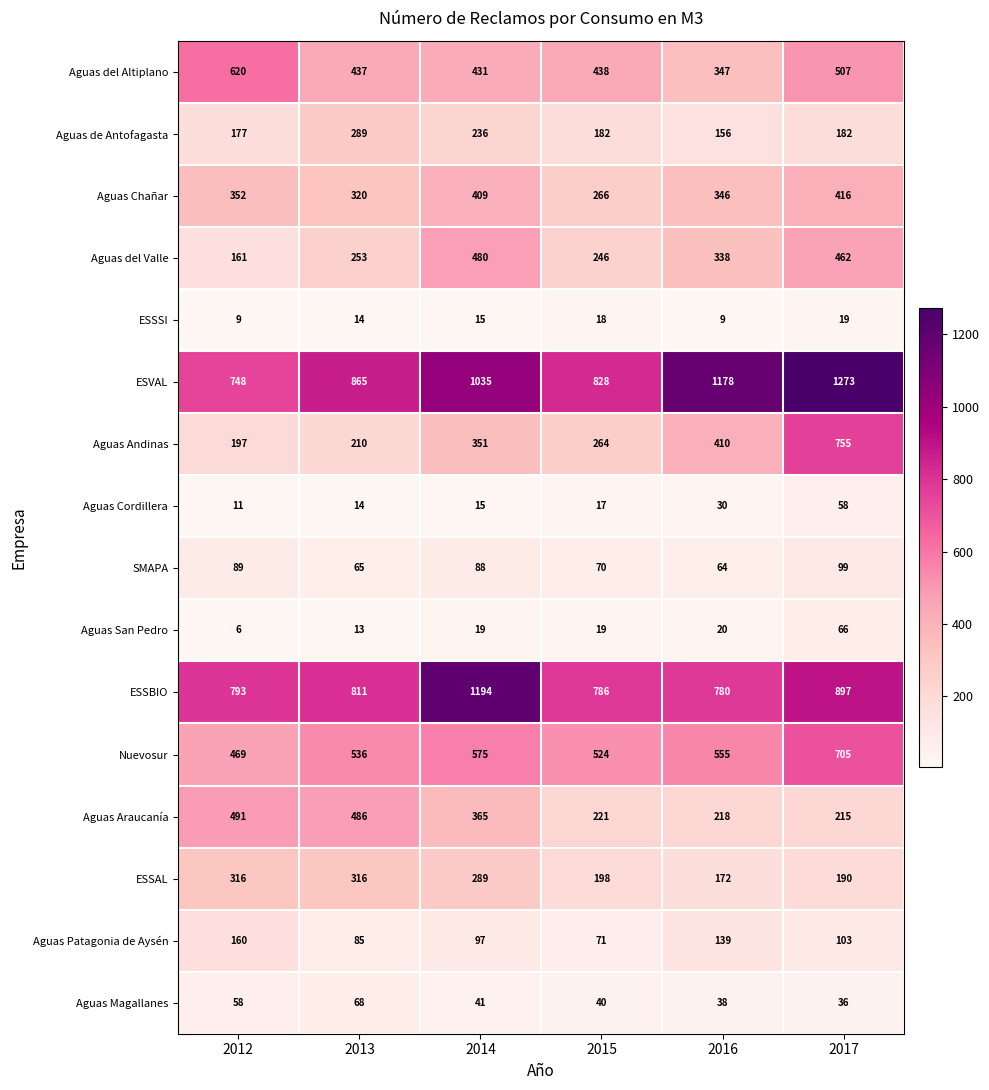

At which label does Aguas del Altiplano first exceed 438?

2012